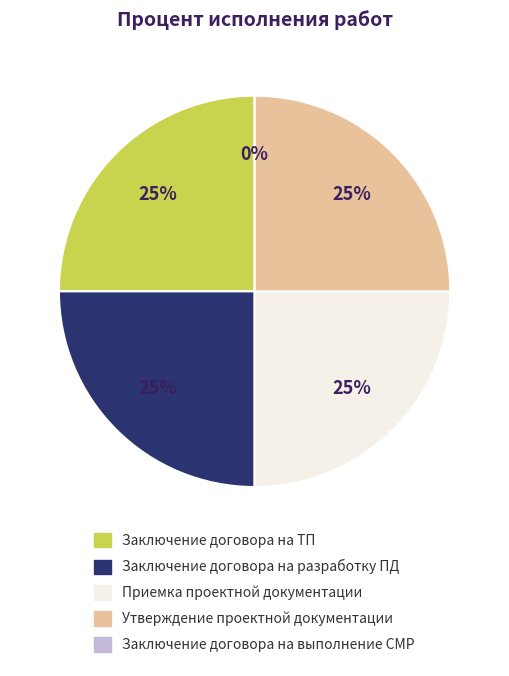

Does any single category account for the majority?

No